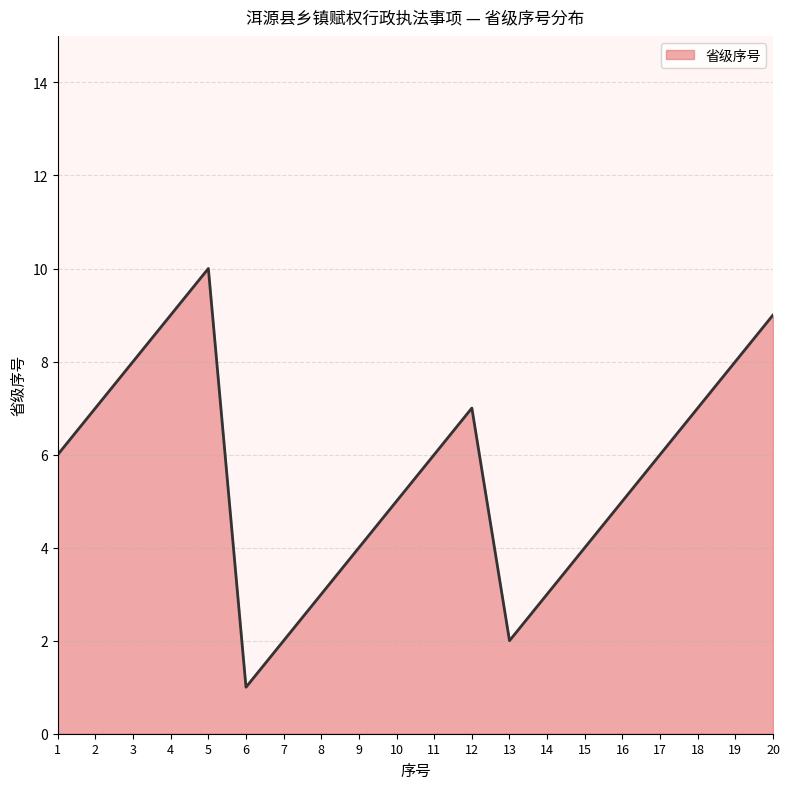

What is the greatest value displayed?

10